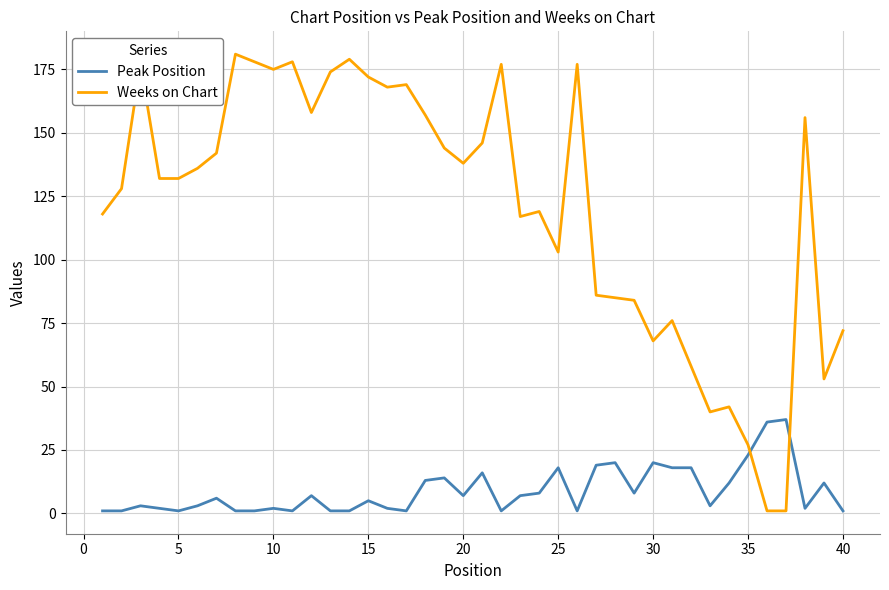

Which series has the largest total across all categories?

Weeks on Chart